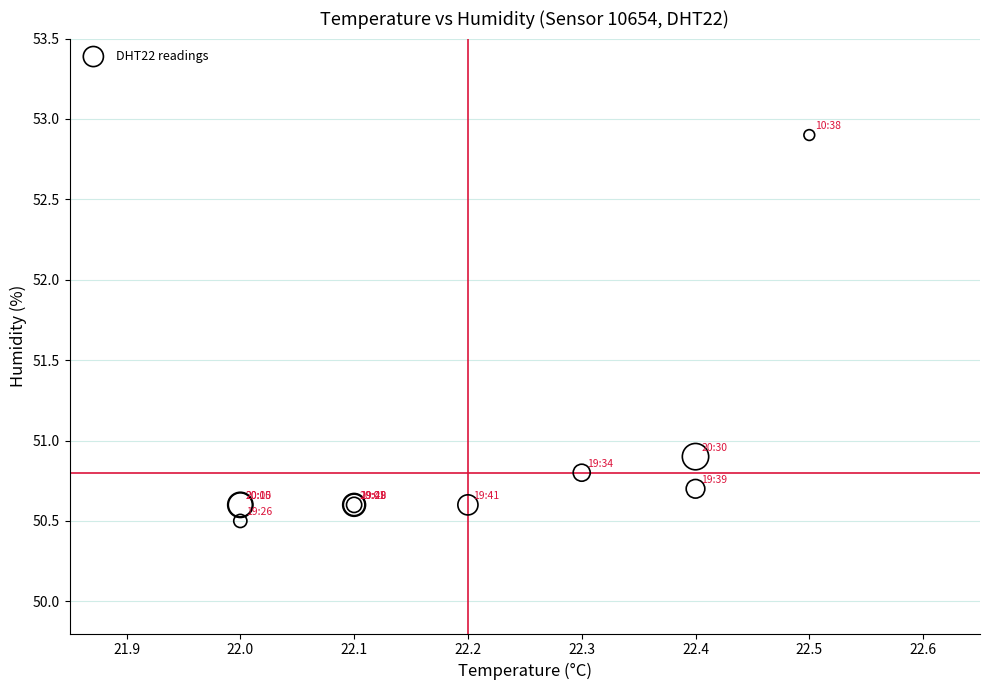

What Y value in the scatter plot is closest to 51?

50.9